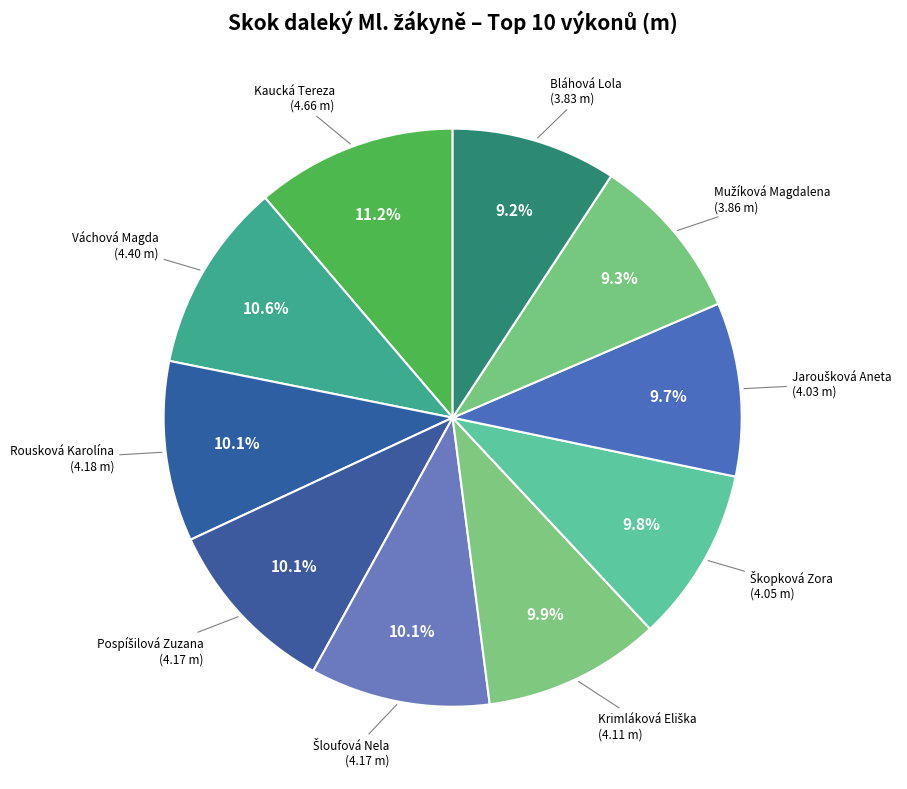

How many slices are in this pie chart?

10